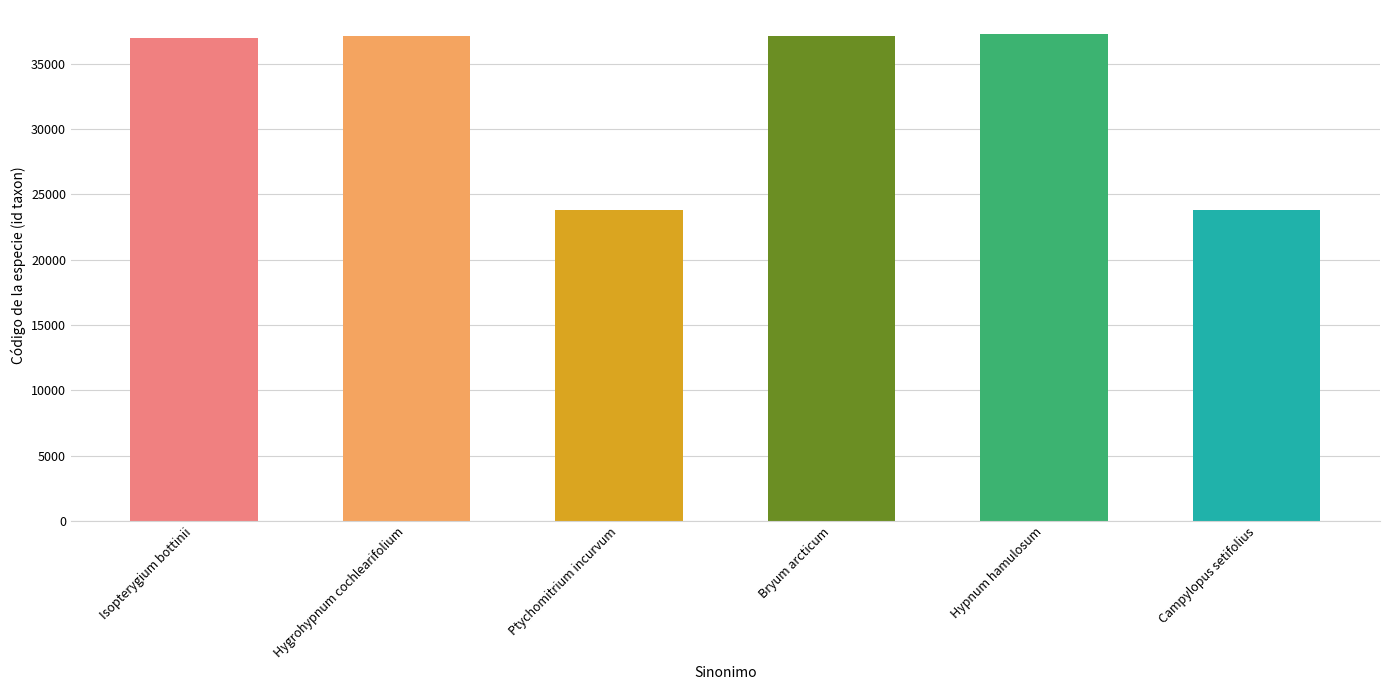

What is the change in value from Bryum arcticum to Hypnum hamulosum?

+96